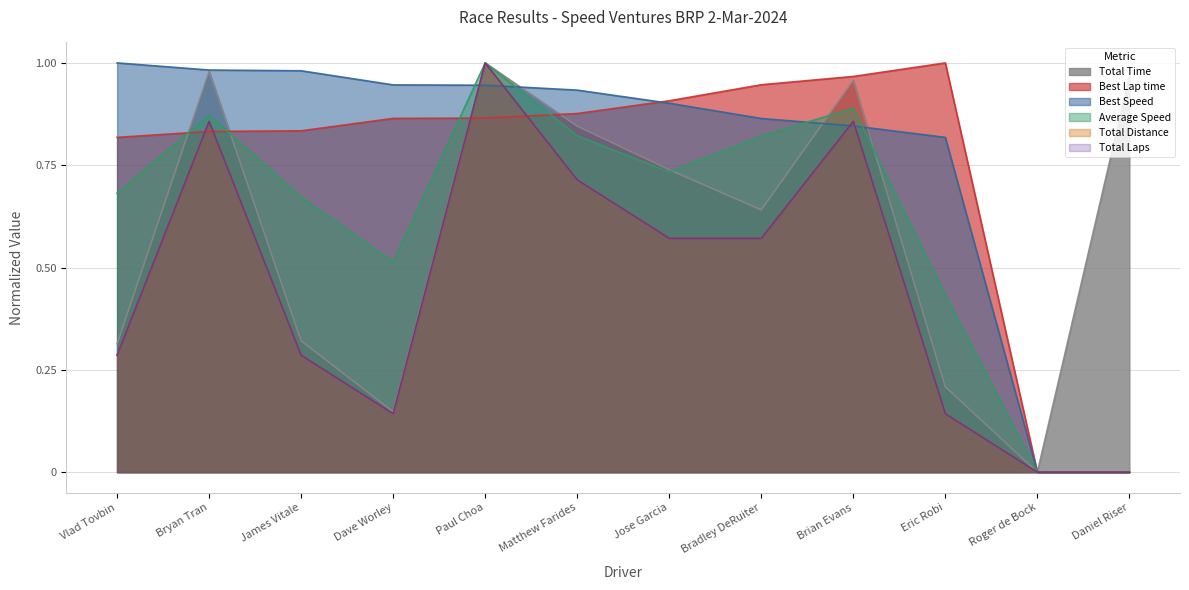

What is the sum of the Total Distance values at Daniel Riser and Bryan Tran?

0.9